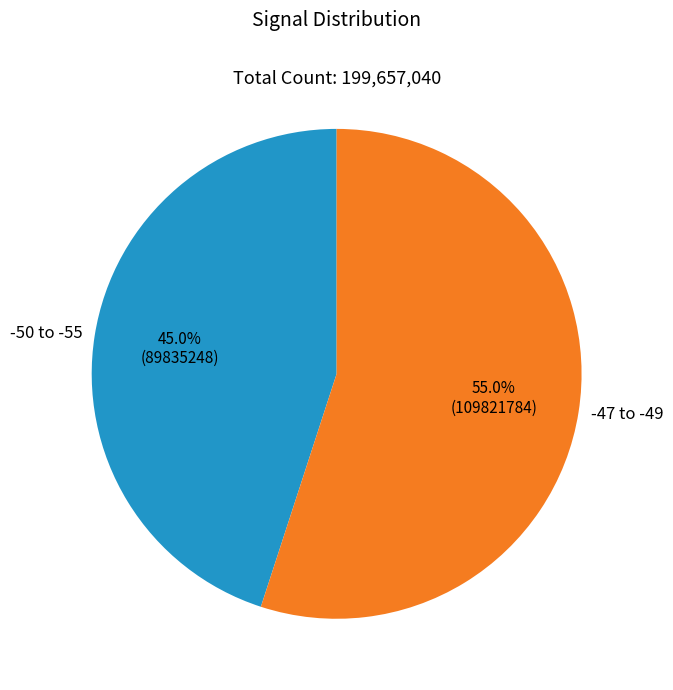

Count the number of slices in the pie.

2